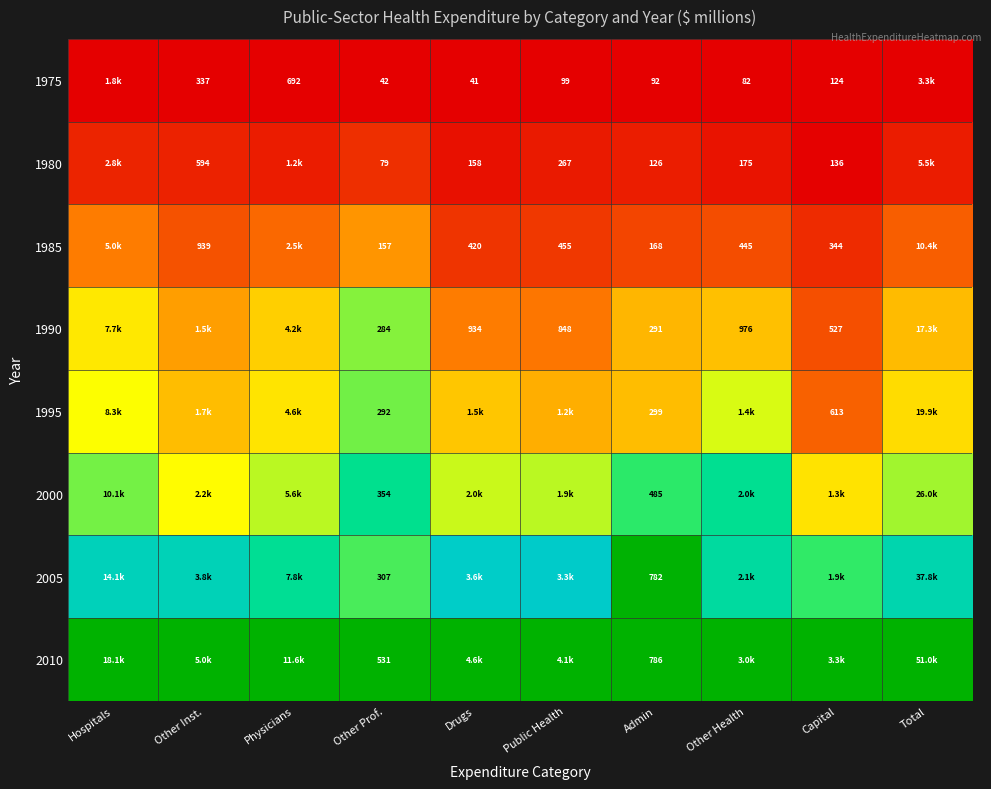

Is the value of 1975 at Other Health greater than the value of 1985 at Other Inst.?

No